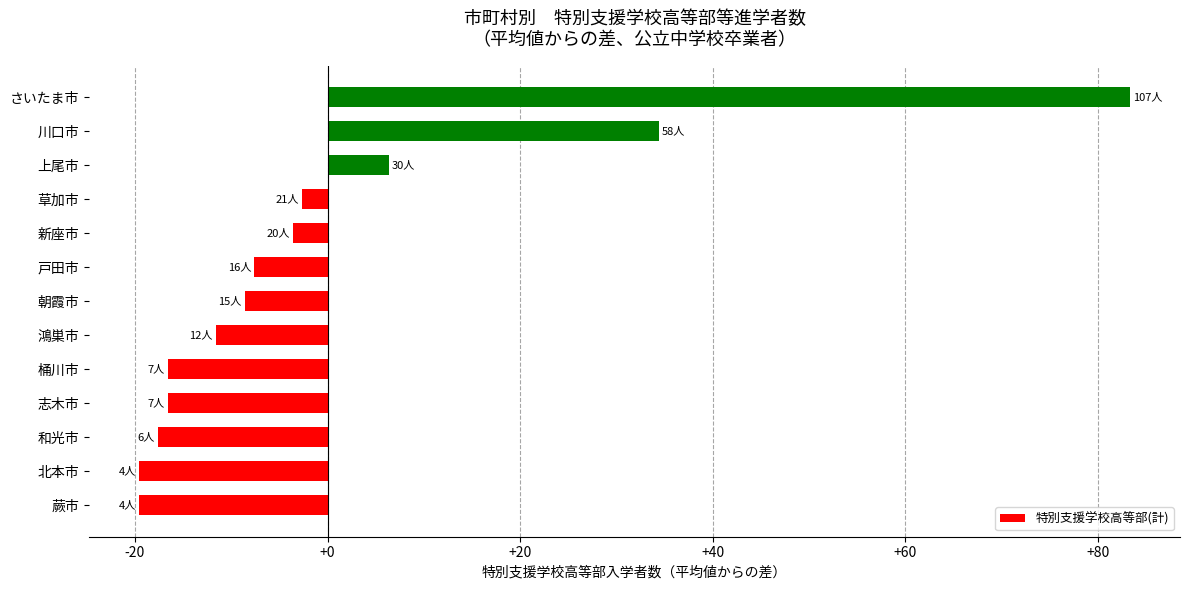

How many values are below zero?

10